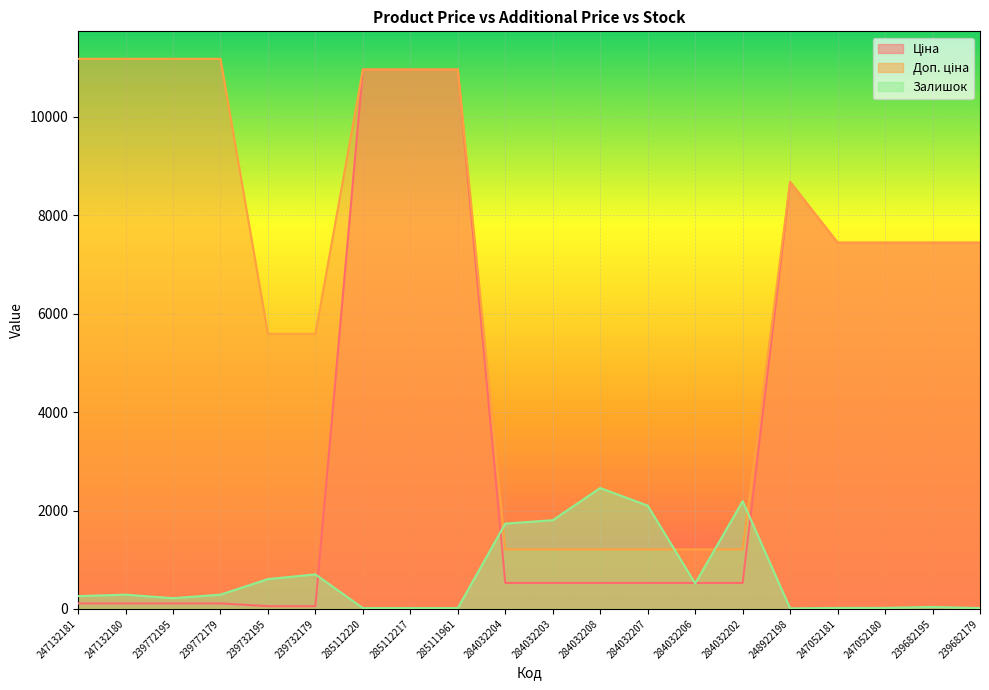

Reading right to left, extract all data points from this chart.

Ціна: 239682179=7444.6	239682195=7444.6	247052180=7444.6	247052181=7444.6	248922198=8679.5	284032202=528.2	284032206=528.2	284032207=528.2	284032208=528.2	284032203=528.2	284032204=528.2	285111961=10964.4	285112217=10964.4	285112220=10964.4	239732179=55.9	239732195=55.9	239772179=111.8	239772195=111.8	247132180=111.8	247132181=111.8
Доп. ціна: 239682179=7444.6	239682195=7444.6	247052180=7444.6	247052181=7444.6	248922198=8679.5	284032202=1210.7	284032206=1210.7	284032207=1210.7	284032208=1210.7	284032203=1210.7	284032204=1210.7	285111961=10964.4	285112217=10964.4	285112220=10964.4	239732179=5591.0	239732195=5591.0	239772179=11182.0	239772195=11182.0	247132180=11182.0	247132181=11182.0
Залишок: 239682179=17.0	239682195=40.0	247052180=21.0	247052181=20.0	248922198=11.0	284032202=2189.0	284032206=518.0	284032207=2099.0	284032208=2457.0	284032203=1804.0	284032204=1734.0	285111961=17.0	285112217=17.0	285112220=17.0	239732179=702.0	239732195=606.0	239772179=290.0	239772195=218.0	247132180=290.0	247132181=260.0